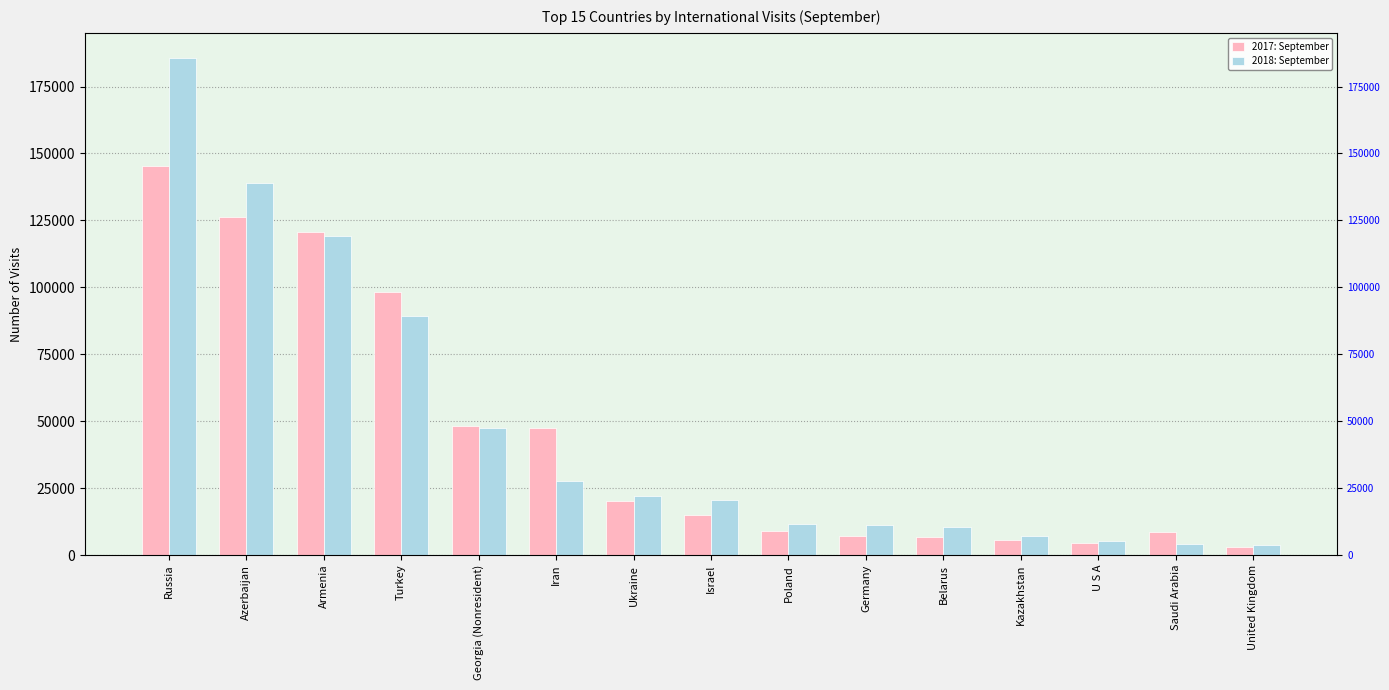

At which label does 2018: September reach its minimum?

United Kingdom